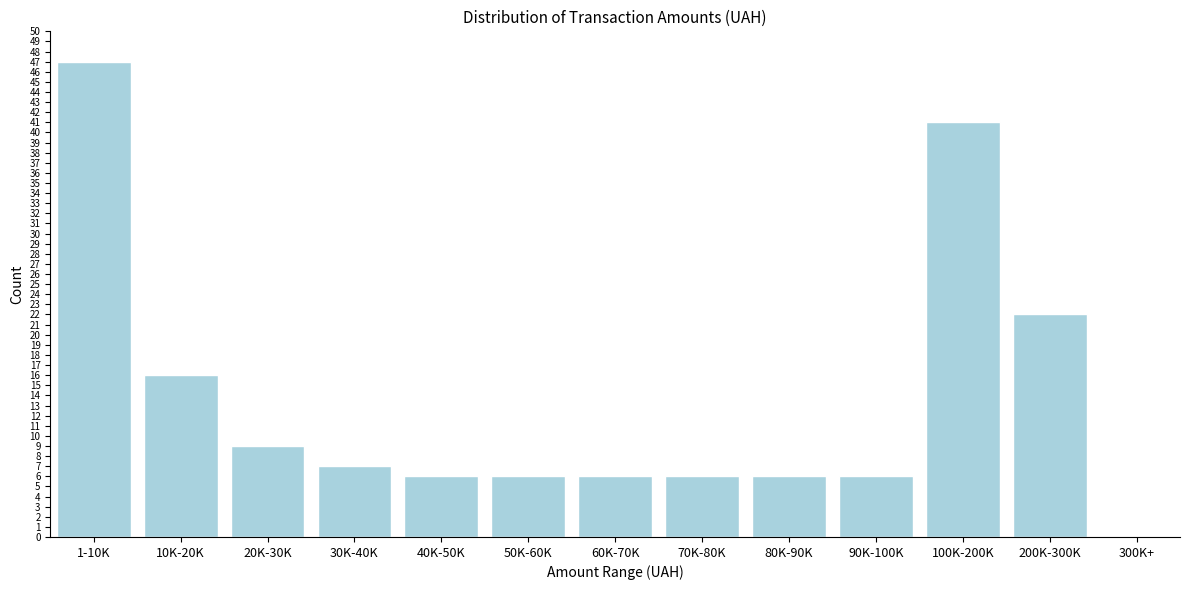

Reading left to right, list all the values displayed in this chart.

1-10K=47	10K-20K=16	20K-30K=9	30K-40K=7	40K-50K=6	50K-60K=6	60K-70K=6	70K-80K=6	80K-90K=6	90K-100K=6	100K-200K=41	200K-300K=22	300K+=0